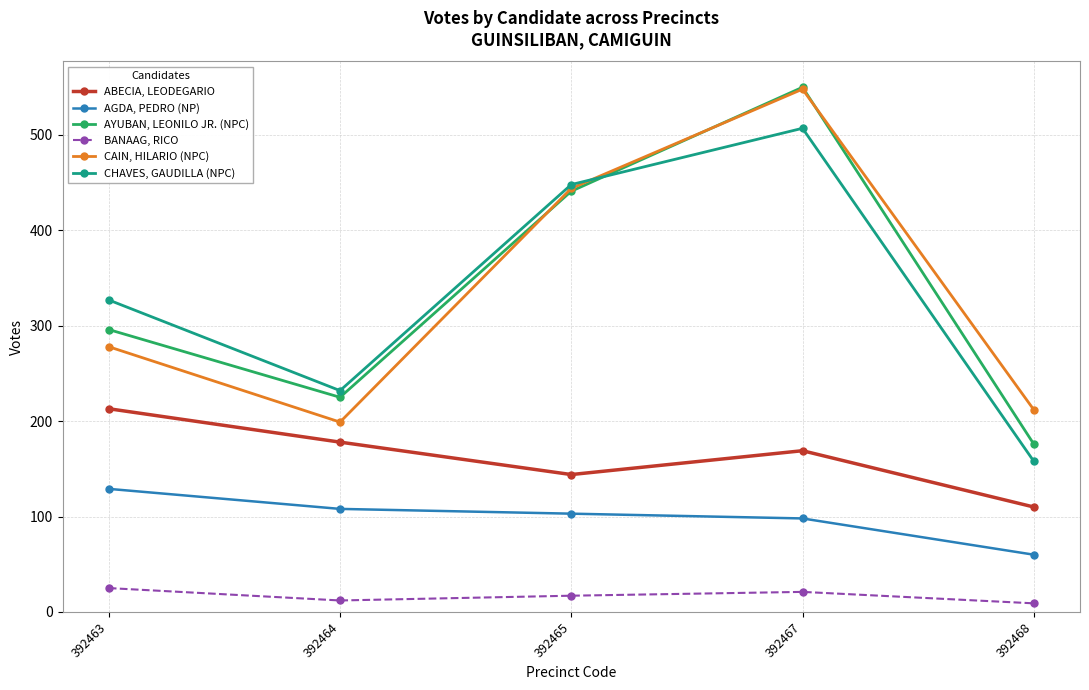

At which category does AYUBAN, LEONILO JR. (NPC) reach its first local peak?

392467